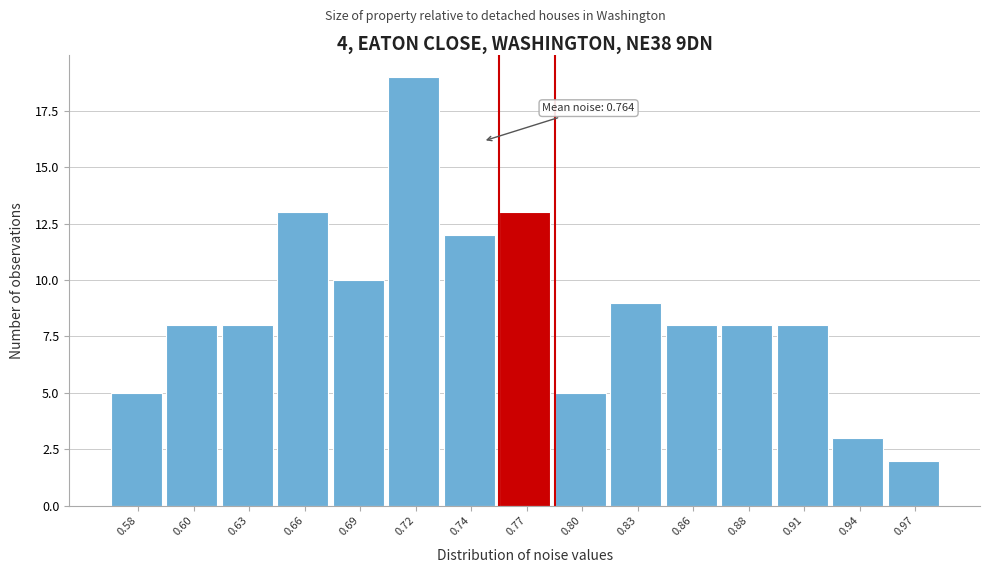

Reading right to left, transcribe all the data shown in this chart.

0.97=2	0.94=3	0.91=8	0.88=8	0.86=8	0.83=9	0.80=5	0.77=13	0.74=12	0.72=19	0.69=10	0.66=13	0.63=8	0.60=8	0.58=5